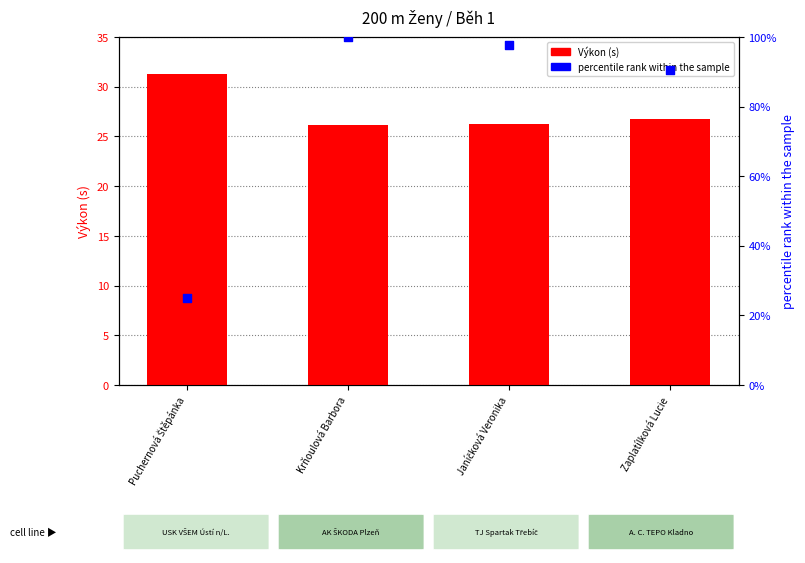

What are all the series names shown in the legend?

Výkon (s), percentile rank